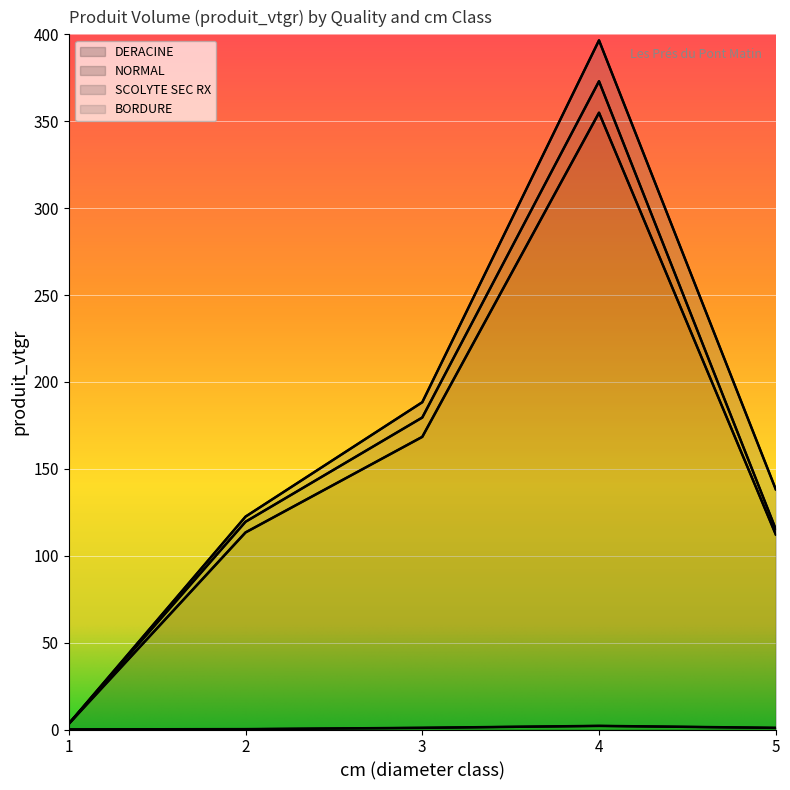

True or false: NORMAL and DERACINE cross at least once.

False